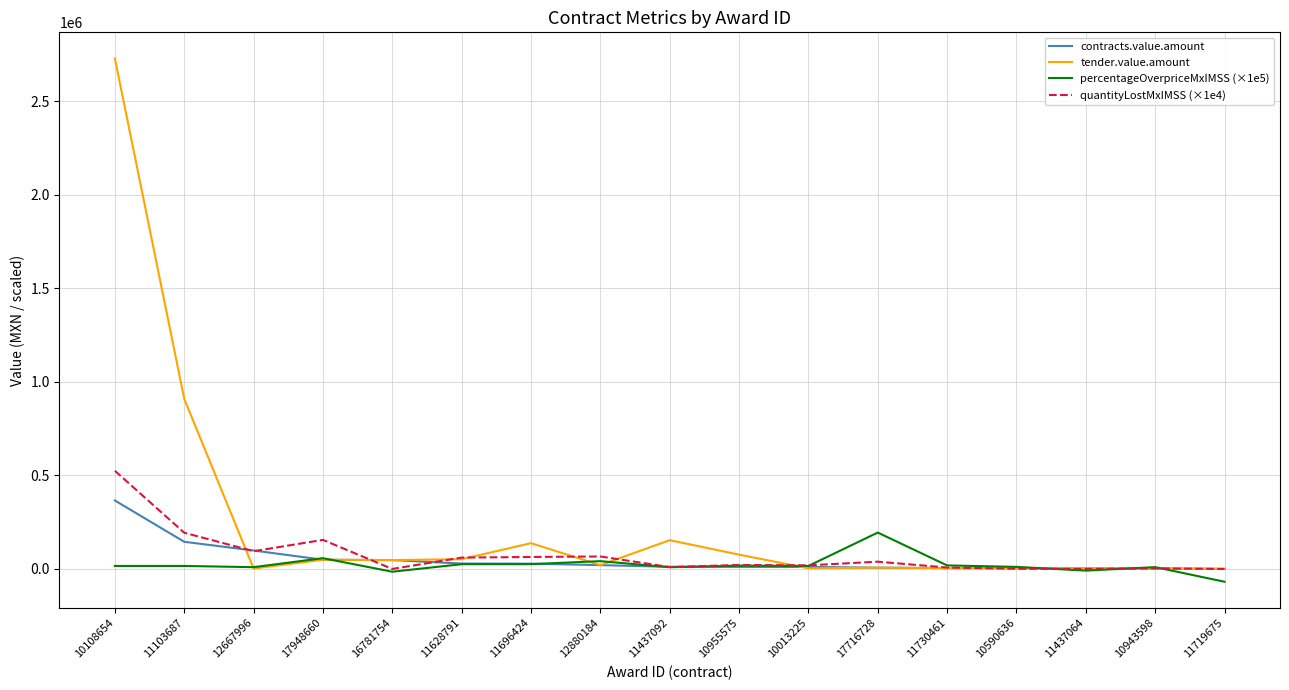

List the series in order of their peak value, highest first.

tender.value.amount, quantityLostMxIMSS (×1e4), contracts.value.amount, percentageOverpriceMxIMSS (×1e5)